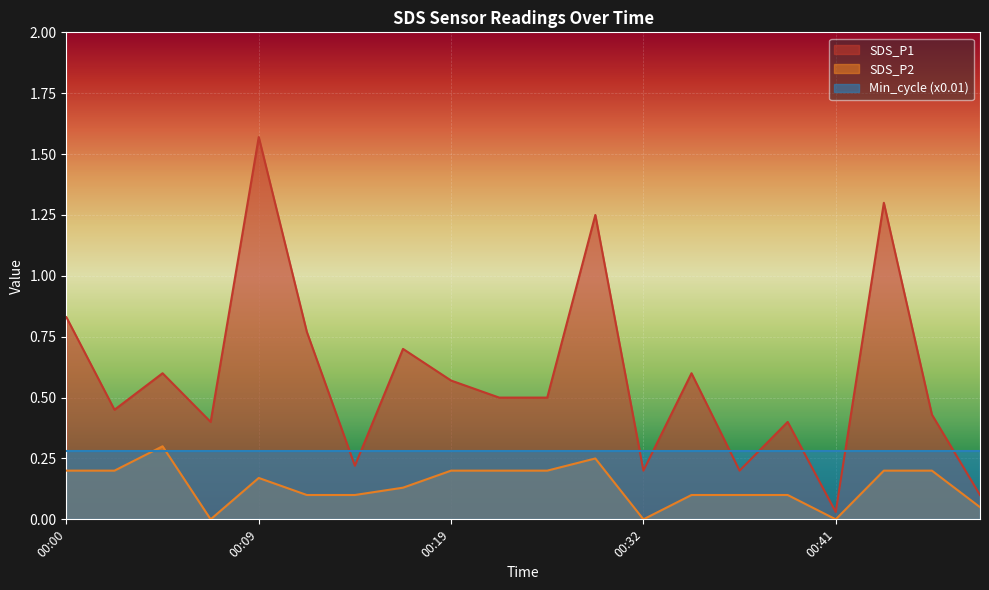

True or false: SDS_P1 and SDS_P2 cross at least once.

False